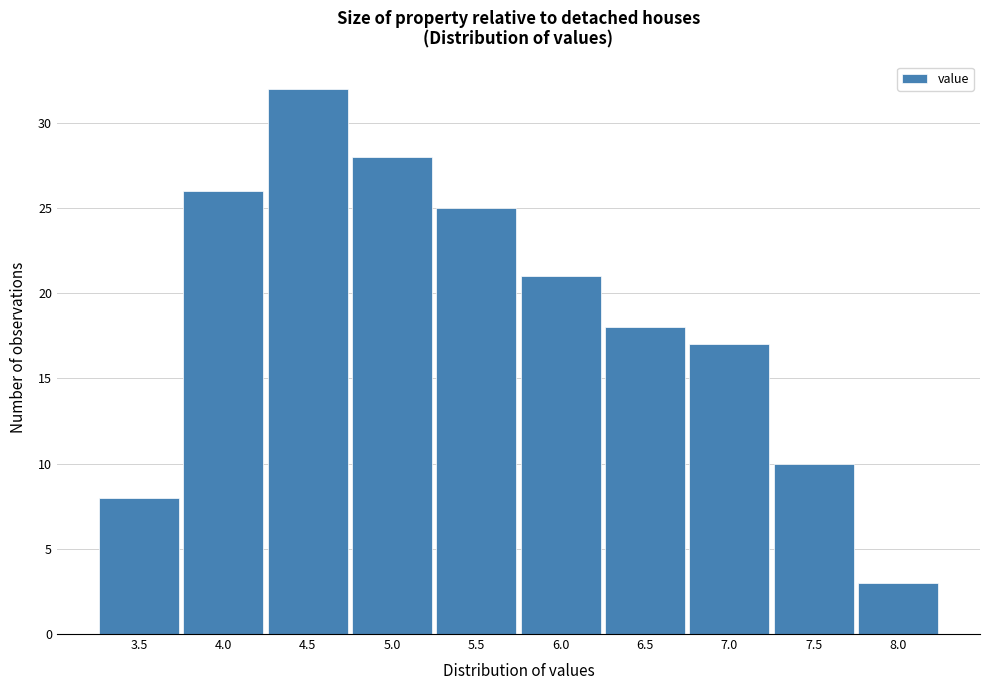

Reading left to right, extract all data points from this chart.

8	26	32	28	25	21	18	17	10	3